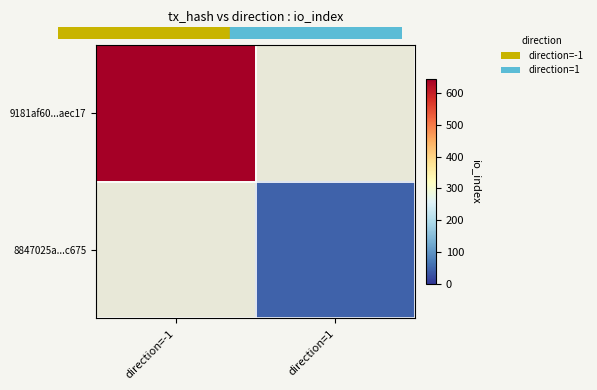

Between direction=1 and direction=-1, which is larger?

direction=-1